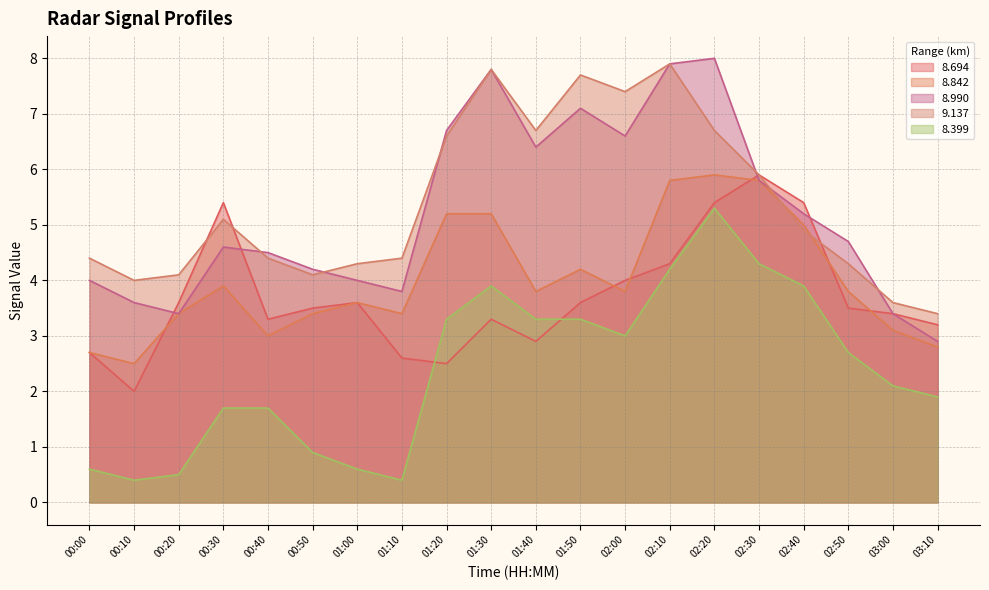

At which category does 8.399 reach its first local valley?

00:10